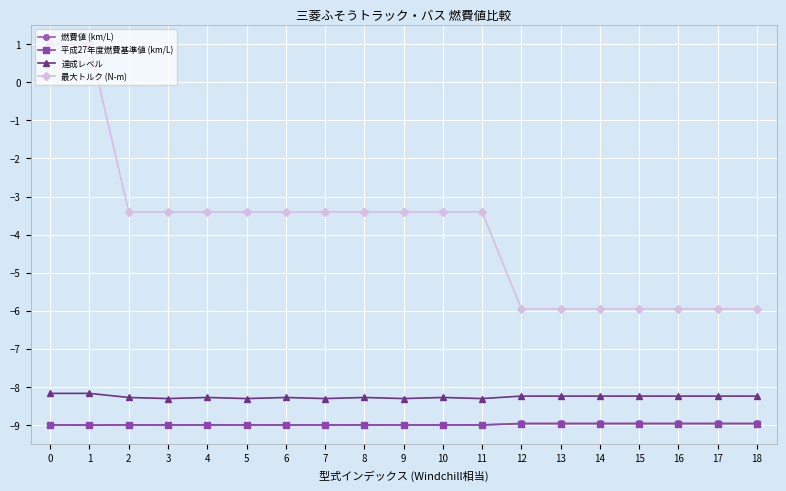

What is the sum of the 燃費値 (km/L) values at 9 and 2?

-18.0